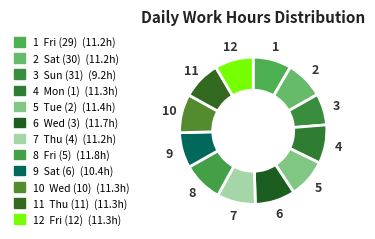

How many segments does this pie chart have?

12